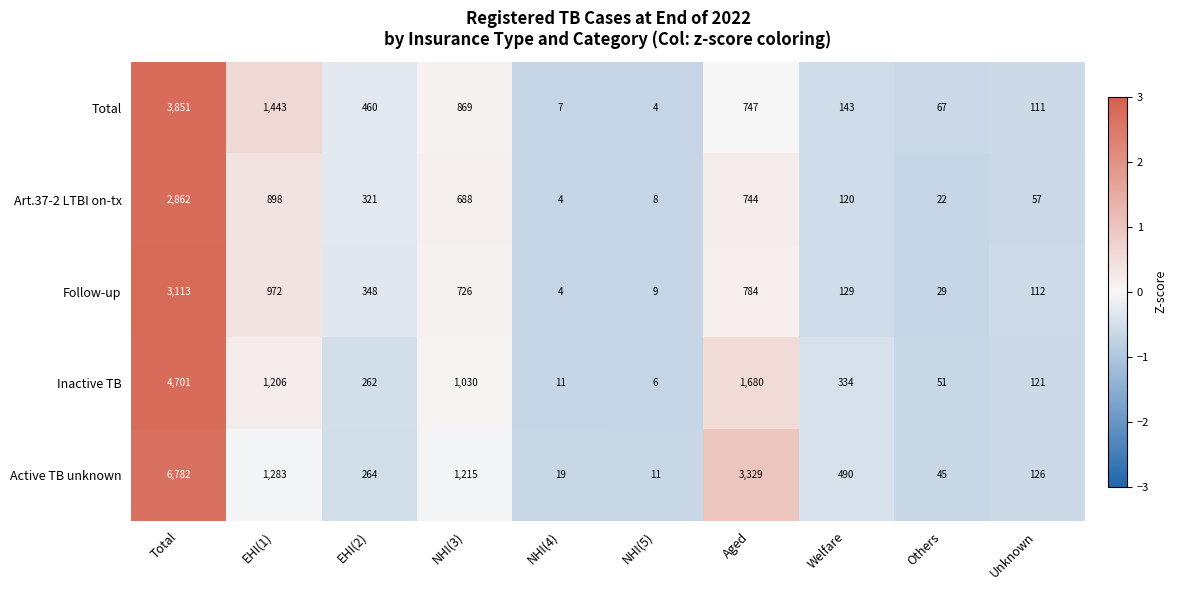

What is the sum of all Total values?

7702